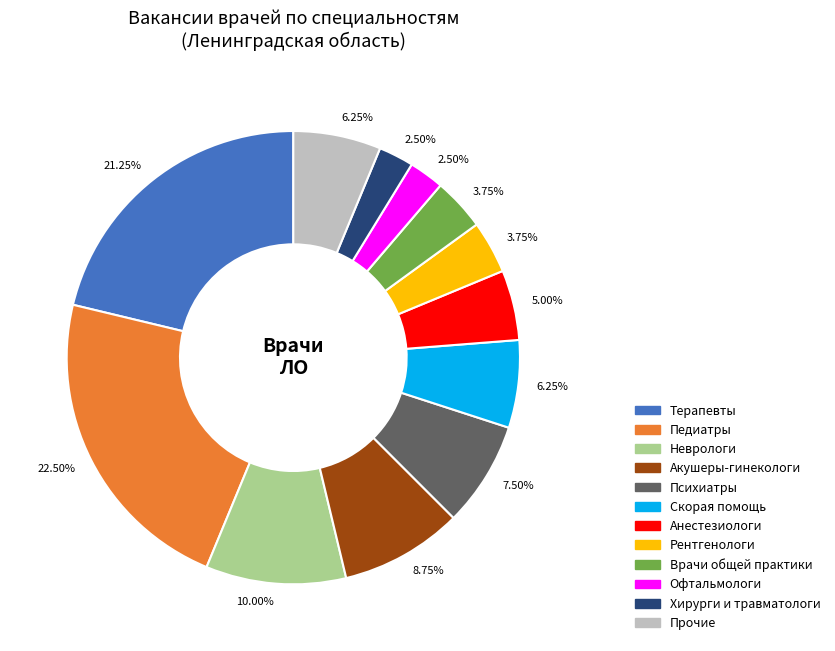

Which has a higher value, Врачи общей практики or Анестезиологи?

Анестезиологи